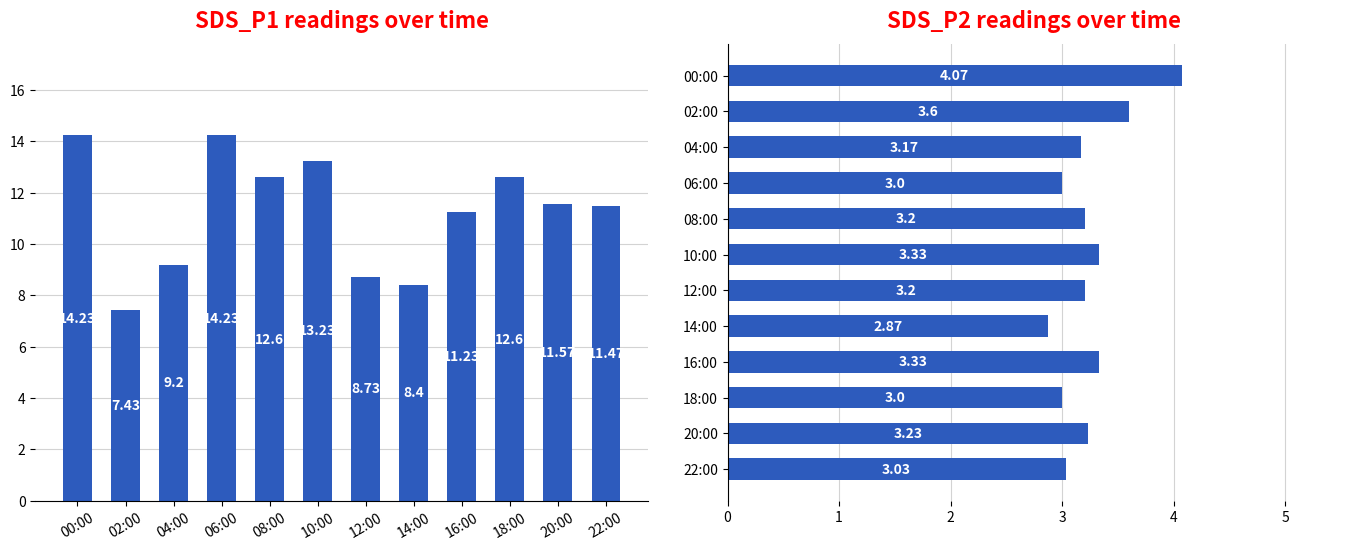

Which category has the highest value across all series?

00:00